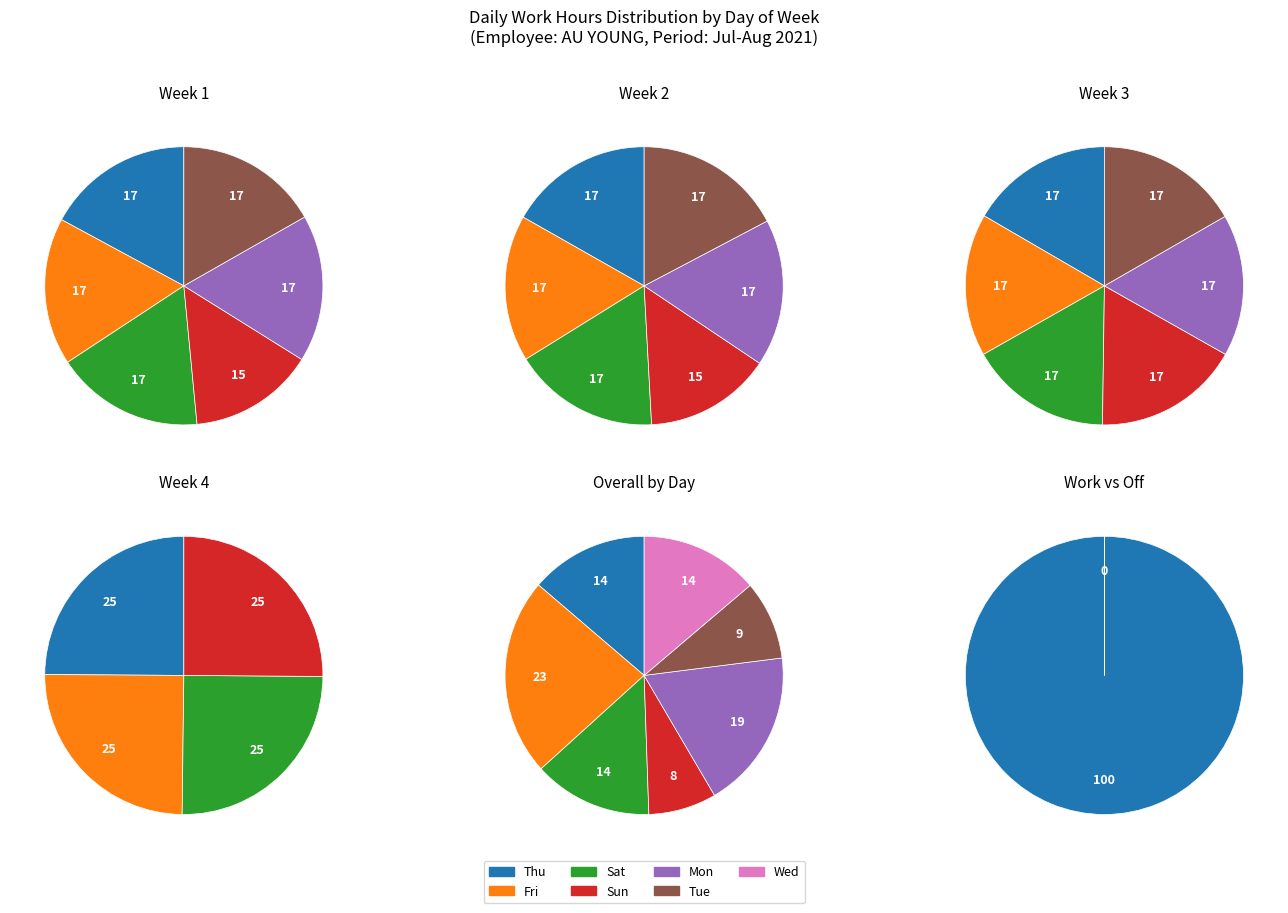

Is Sat_2 the majority of the pie?

No